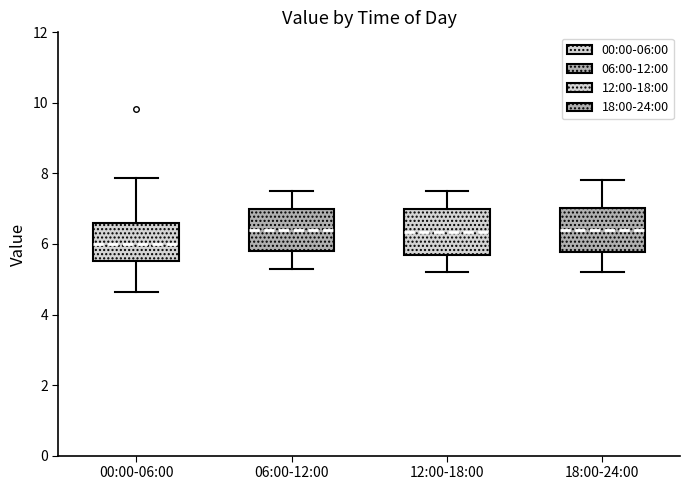

Reading left to right, transcribe this box plot: for each box, give where its median line is, the range the box spans, and where its two whiskers end, as read against the y-axis. The values are not printed on the chart, so give them approximately, as read against the axis.

00:00-06:00: median 6.0, box 5.6 to 6.6, whiskers 4.6 to 7.8
06:00-12:00: median 6.4, box 5.8 to 7.0, whiskers 5.4 to 7.6
12:00-18:00: median 6.4, box 5.8 to 7.0, whiskers 5.2 to 7.6
18:00-24:00: median 6.4, box 5.8 to 7.0, whiskers 5.2 to 7.8